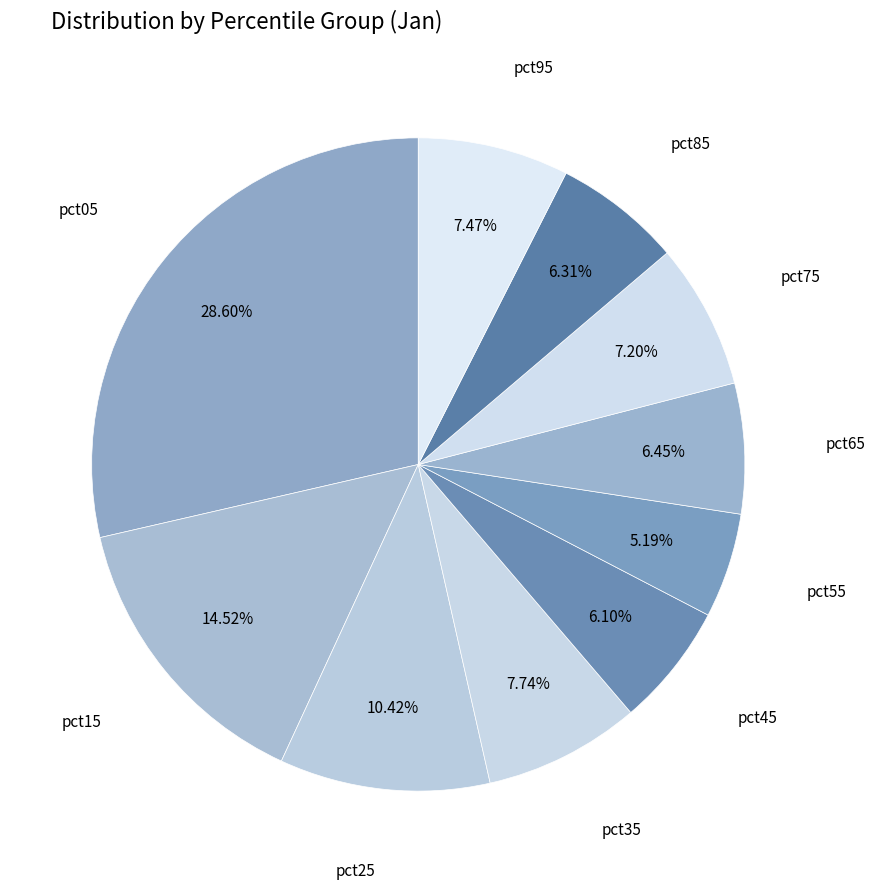

How many slices are in this pie chart?

10